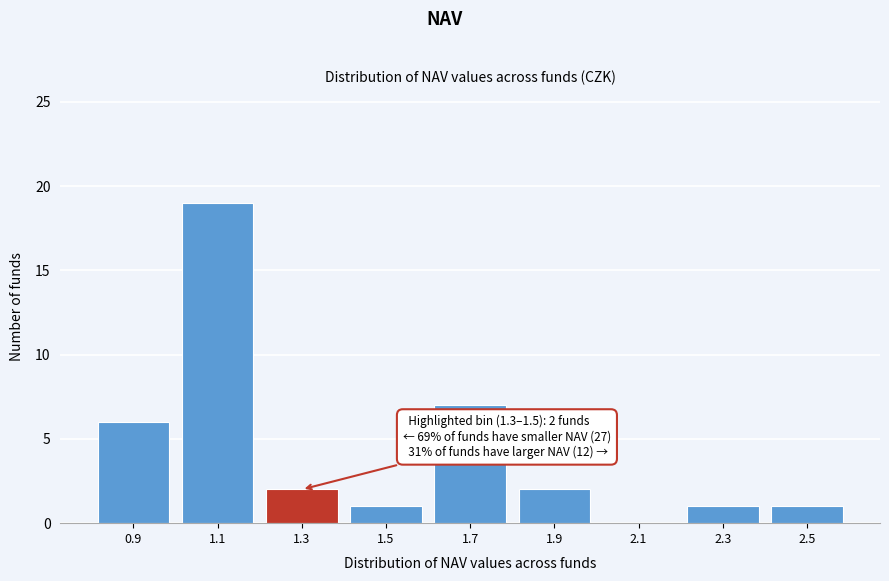

Reading right to left, extract all data points from this chart.

2.5=1	2.3=1	2.1=0	1.9=2	1.7=7	1.5=1	1.3=2	1.1=19	0.9=6